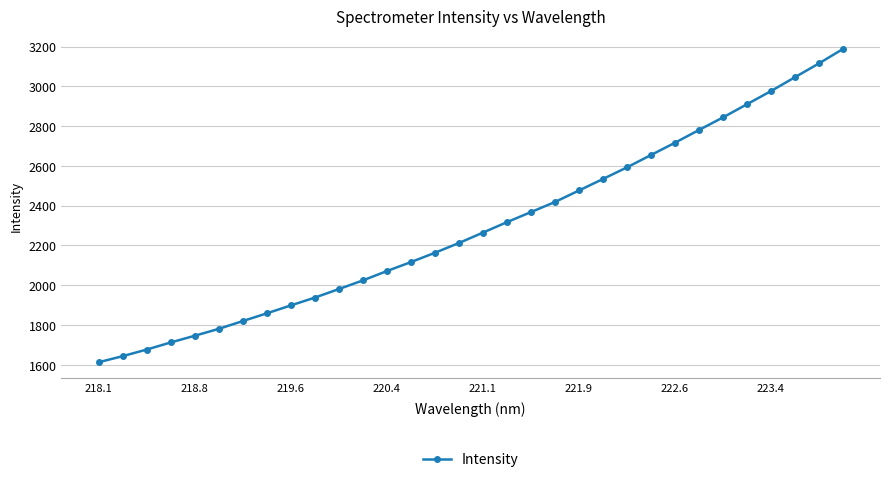

What is the value of the 4th point from the left?

1712.5